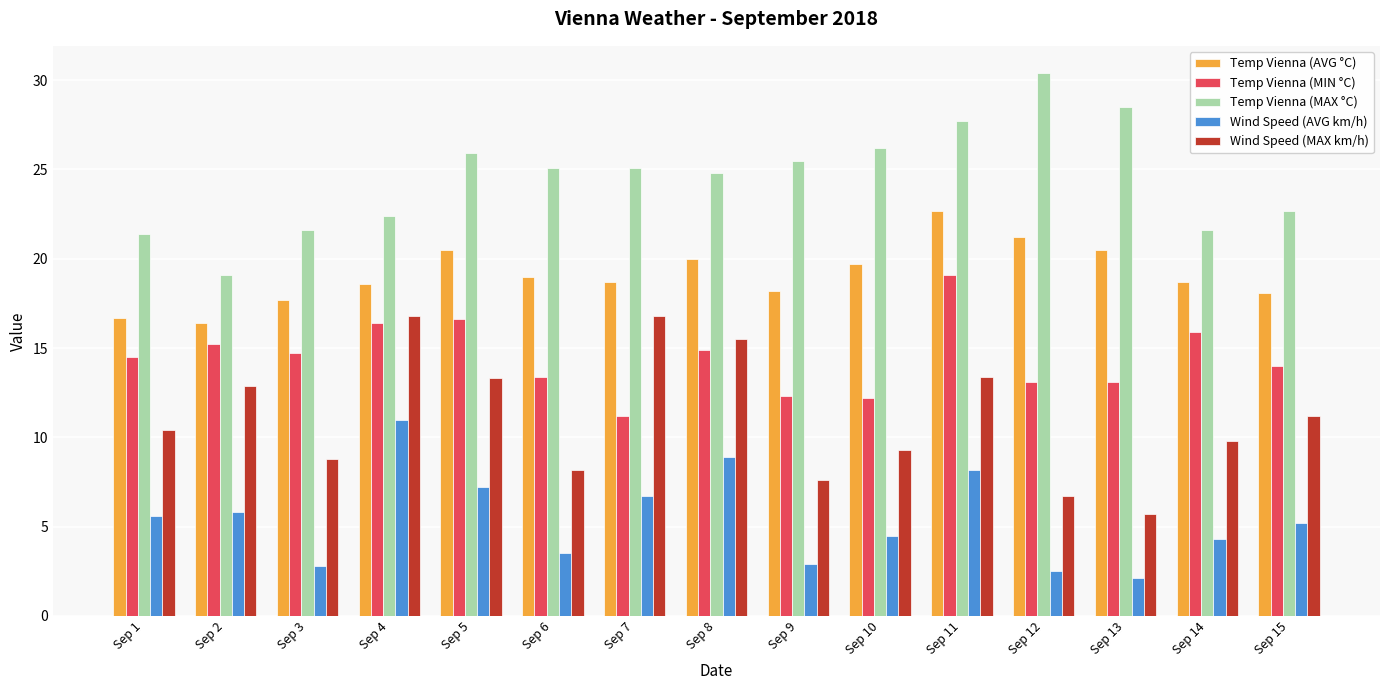

Which label corresponds to the smallest value in the chart?

Sep 13